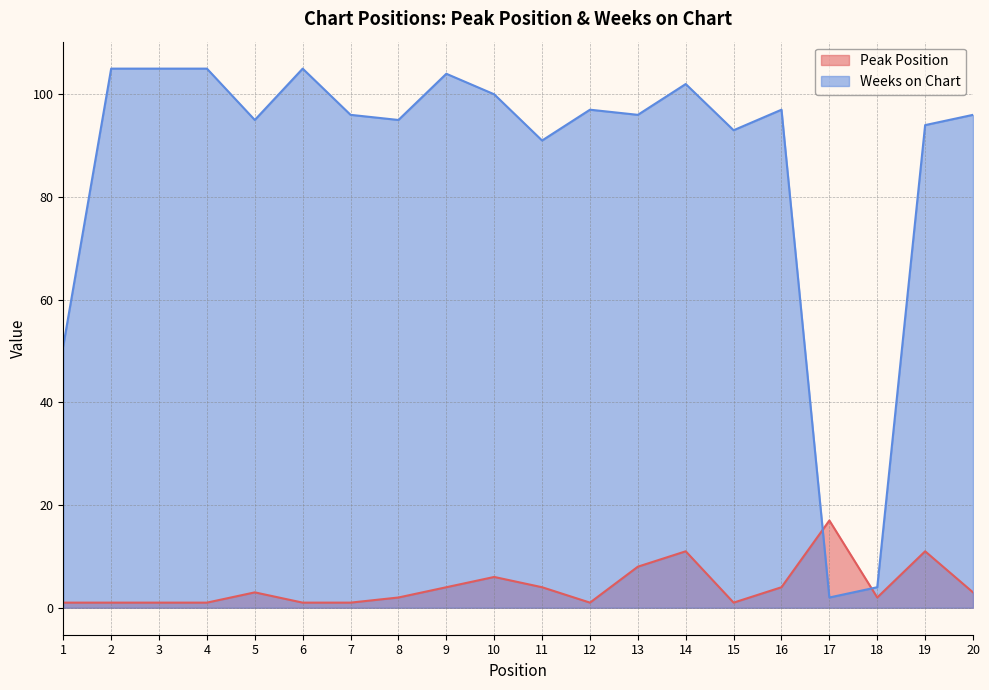

What is the sum of all Weeks on Chart values?

1733